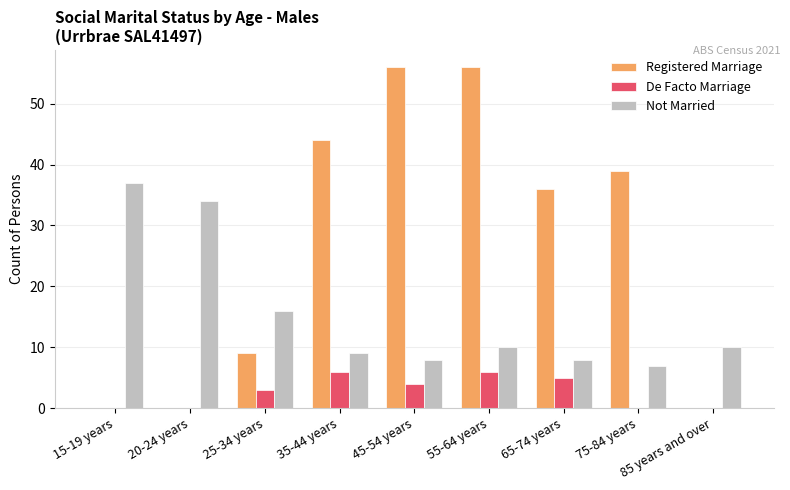

The value of De Facto Marriage at 15-19 years is 4. True or false?

False